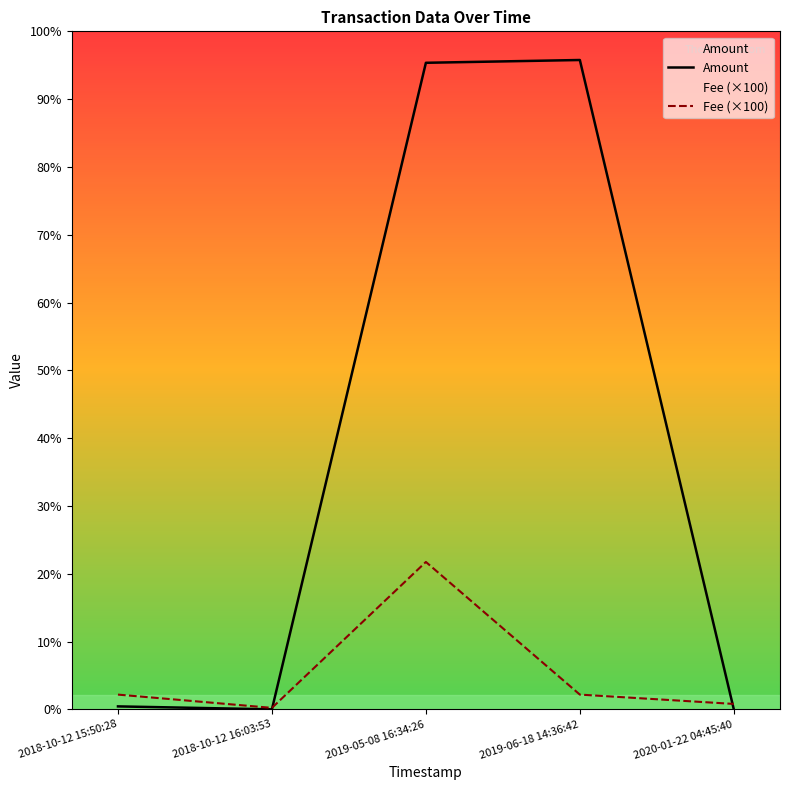

True or false: Amount has a value of 438.7 at 2019-05-08 16:34:26.

True